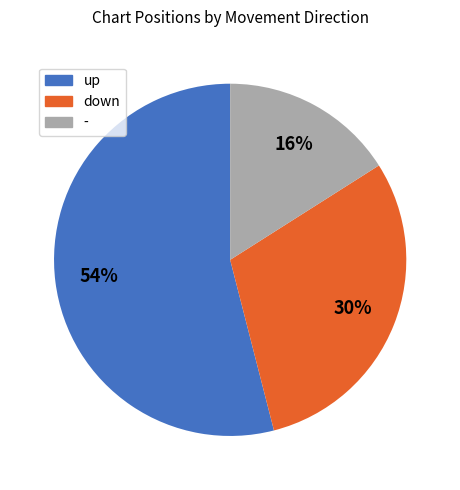

What percentage is the down slice, to the nearest percent?

30%